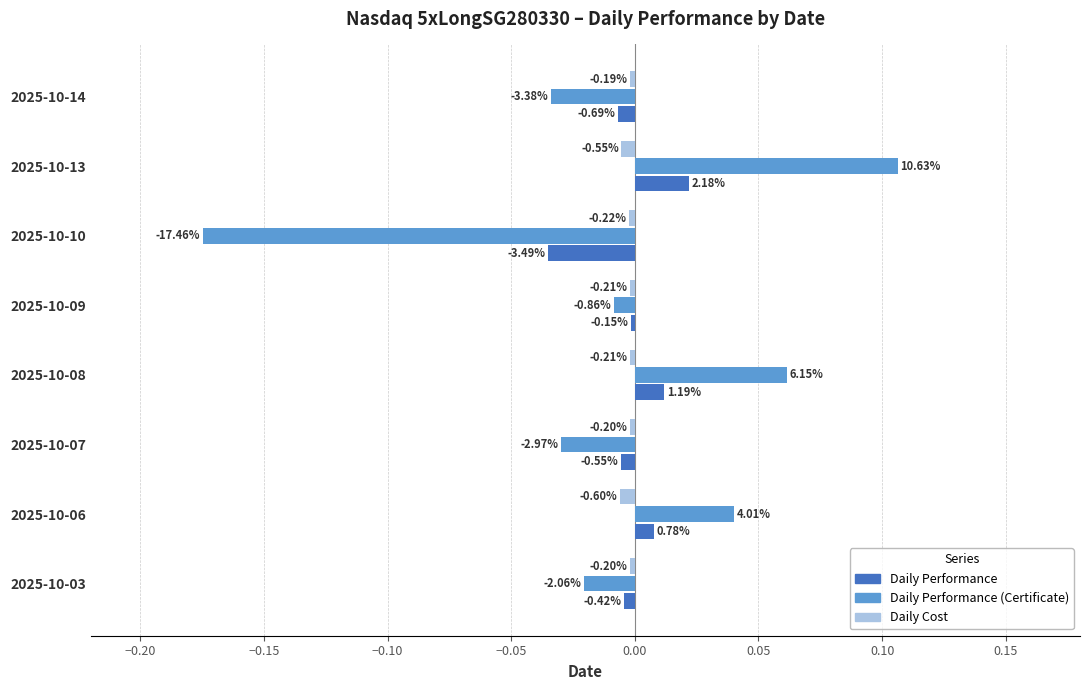

What are all the series names shown in the legend?

Daily Performance, Daily Performance (Certificate), Daily Cost